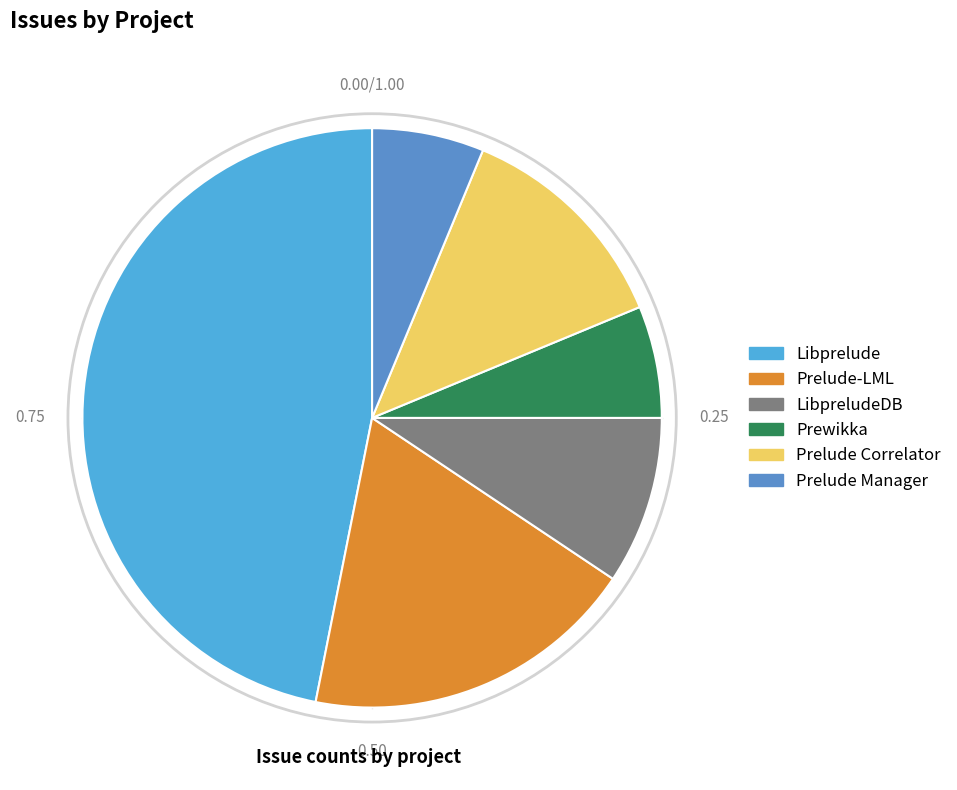

Is it true that Prelude Correlator is 19% of the pie?

False